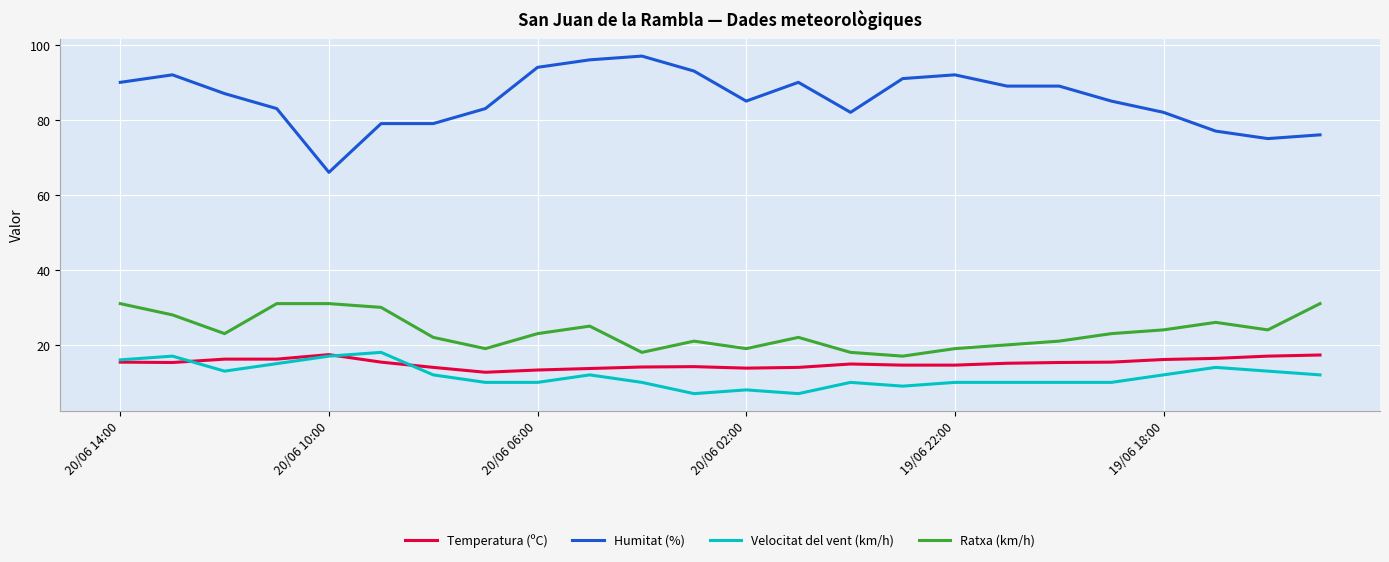

Which series has the widest spread of values?

Humitat (%)